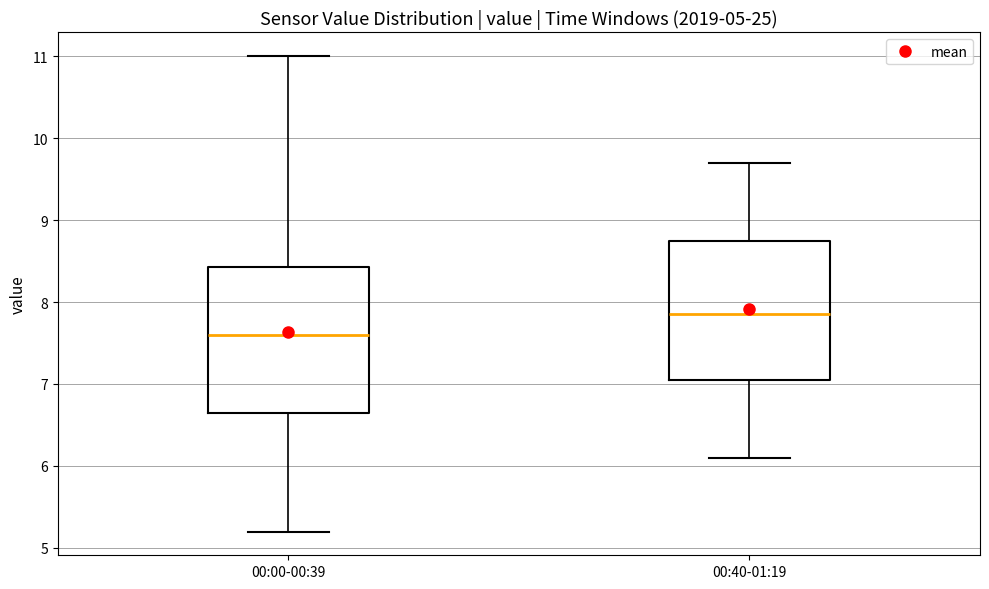

Where does the upper whisker of the box for 00:00-00:39 end on the y-axis? The values are not printed on the chart, so give them approximately, as read against the axis.

11.0